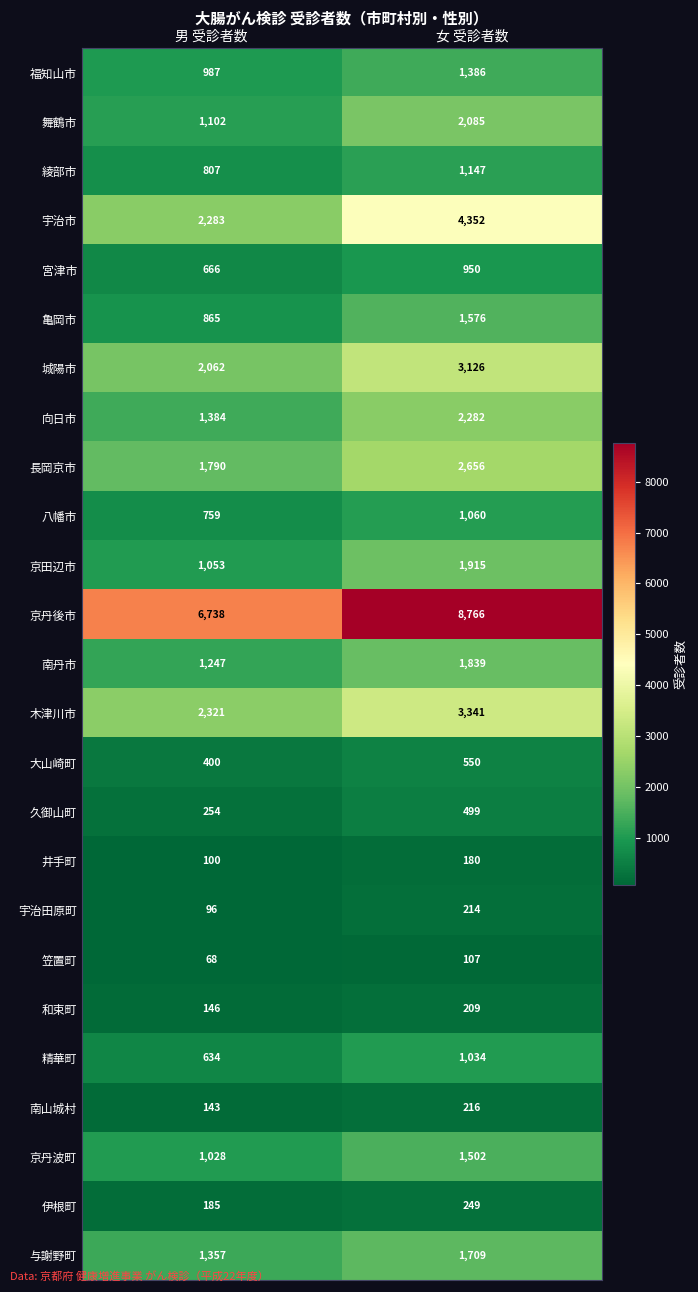

At how many categories does at least one series exceed 5479?

2